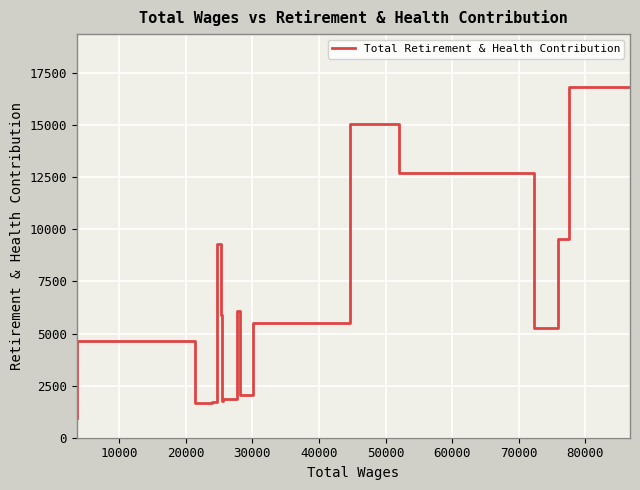

How many data points does each series have?

17